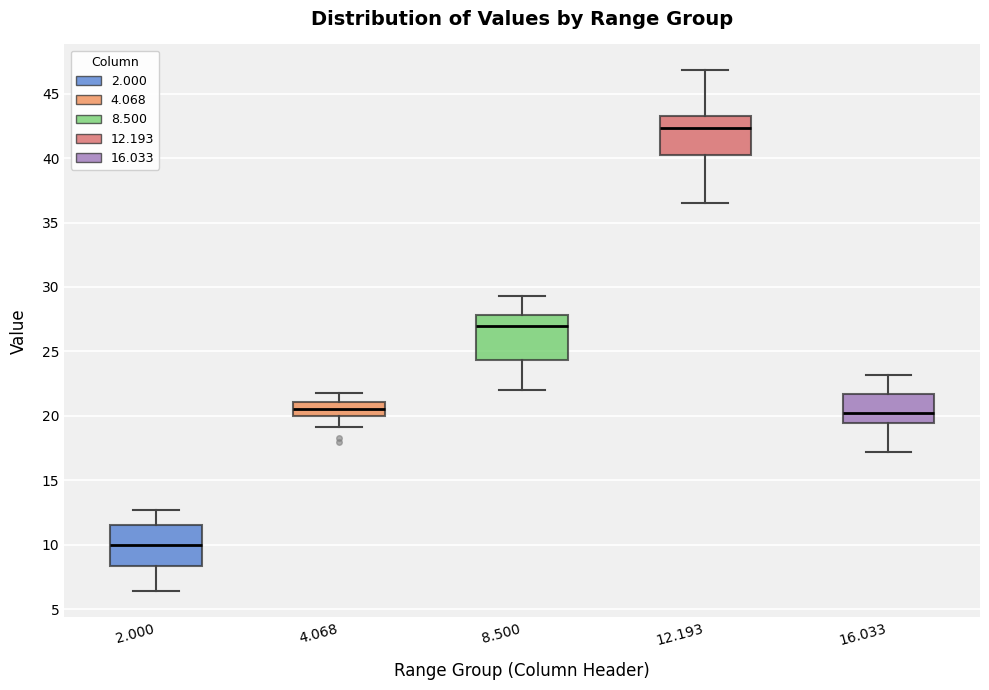

Which box's median line is the lowest?

2.000